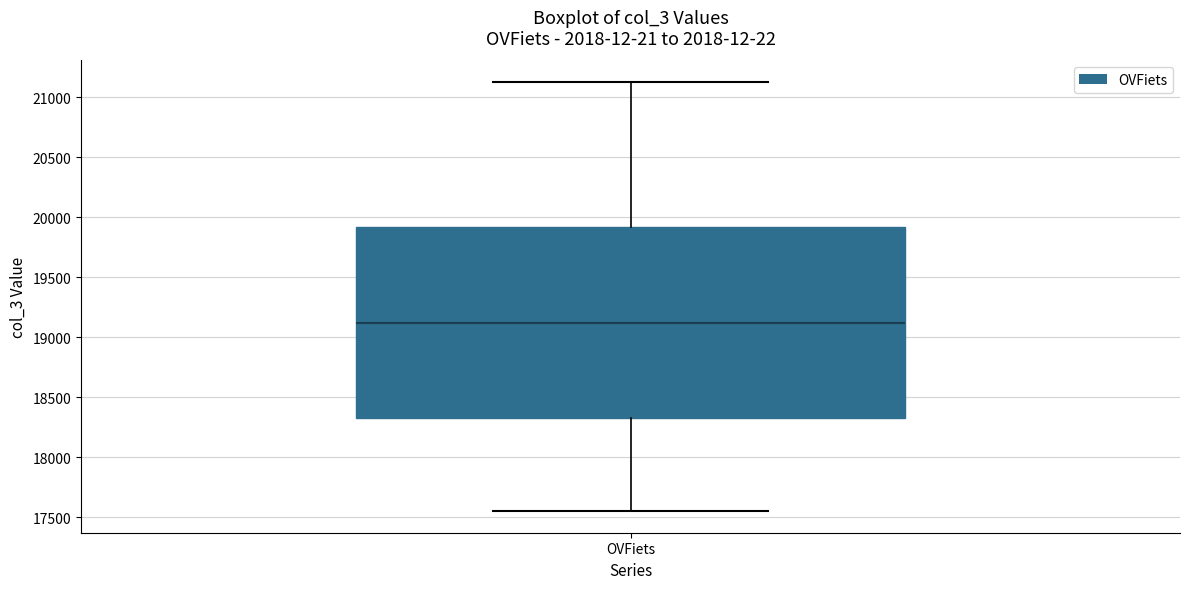

Transcribe this box plot: give where the median line is, the range the box spans, and where the two whiskers end, as read against the y-axis. The values are not printed on the chart, so give them approximately, as read against the axis.

median 19100, box 18350 to 19900, whiskers 17550 to 21150